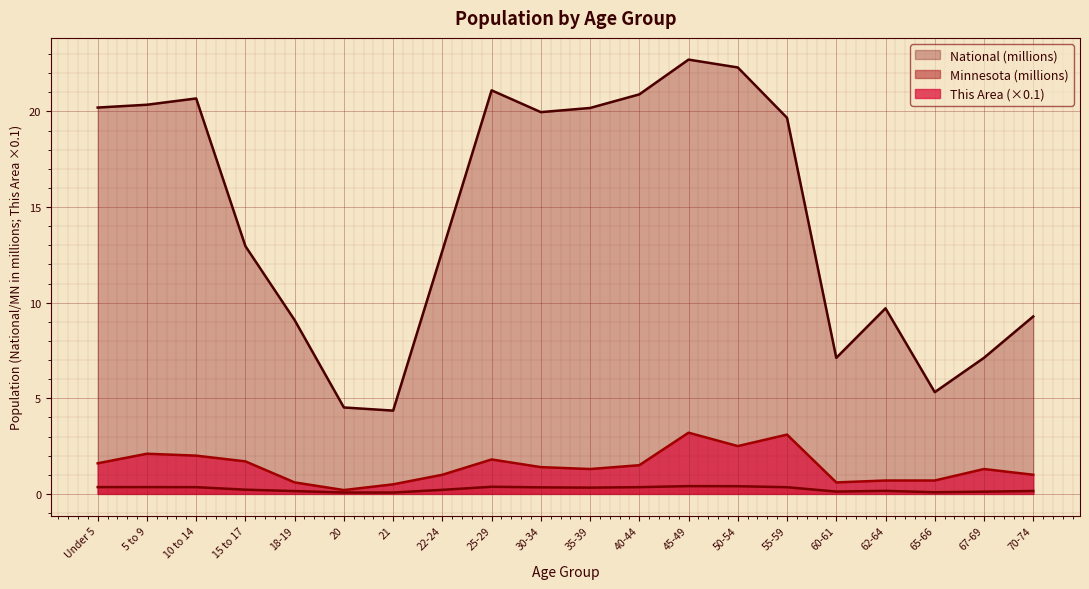

Reading left to right, transcribe all the data shown in this chart.

This Area: Under 5=1.6	5 to 9=2.1	10 to 14=2.0	15 to 17=1.7	18-19=0.6	20=0.2	21=0.5	22-24=1.0	25-29=1.8	30-34=1.4	35-39=1.3	40-44=1.5	45-49=3.2	50-54=2.5	55-59=3.1	60-61=0.6	62-64=0.7	65-66=0.7	67-69=1.3	70-74=1.0
Minnesota: Under 5=0.4	5 to 9=0.4	10 to 14=0.4	15 to 17=0.2	18-19=0.1	20=0.1	21=0.1	22-24=0.2	25-29=0.4	30-34=0.3	35-39=0.3	40-44=0.4	45-49=0.4	50-54=0.4	55-59=0.3	60-61=0.1	62-64=0.2	65-66=0.1	67-69=0.1	70-74=0.2
National: Under 5=20.2	5 to 9=20.3	10 to 14=20.7	15 to 17=13.0	18-19=9.1	20=4.5	21=4.4	22-24=12.7	25-29=21.1	30-34=20.0	35-39=20.2	40-44=20.9	45-49=22.7	50-54=22.3	55-59=19.7	60-61=7.1	62-64=9.7	65-66=5.3	67-69=7.1	70-74=9.3